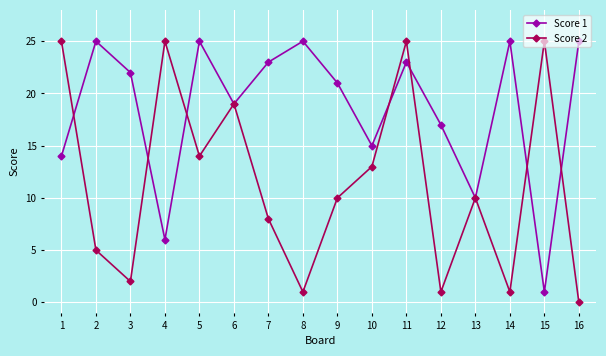

How many interior local peaks does the Score 2 series have?

5